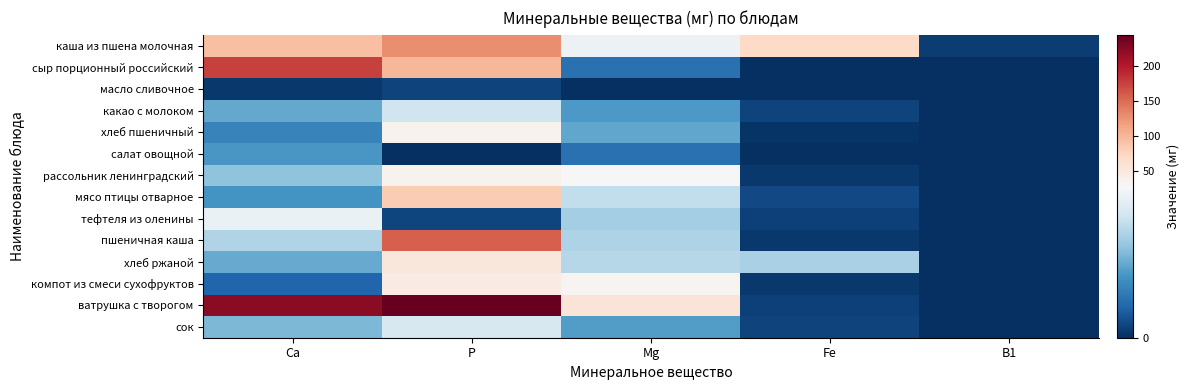

Which has a higher value, Са or В1?

Са